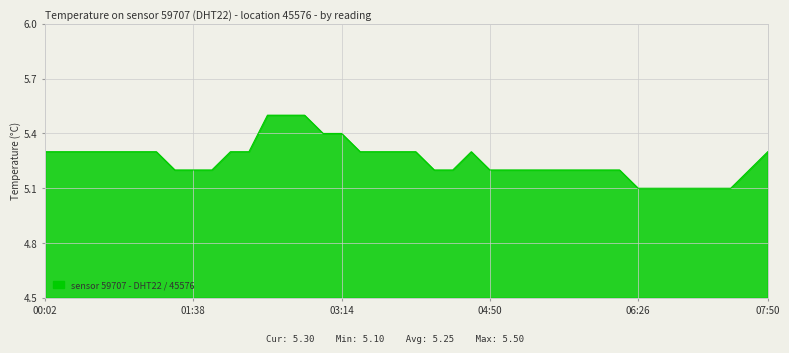

What is the smallest value displayed?

5.1